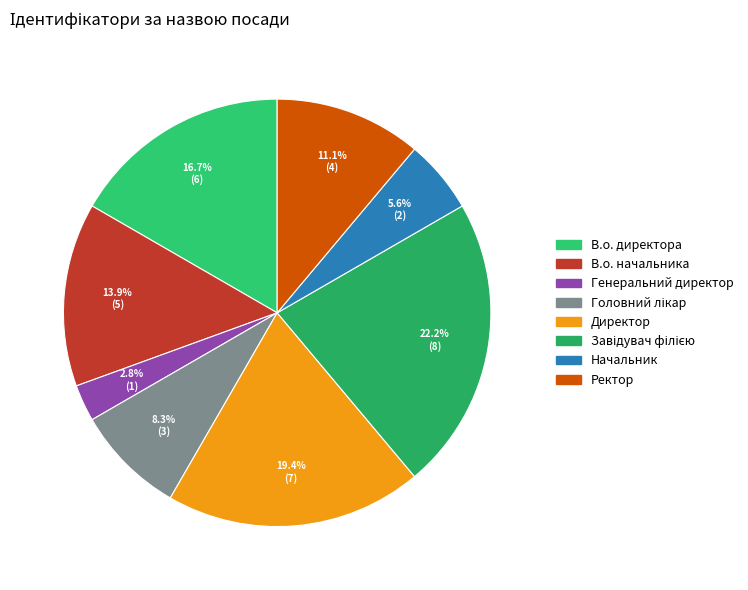

What is the largest slice in the pie chart?

Завідувач філією